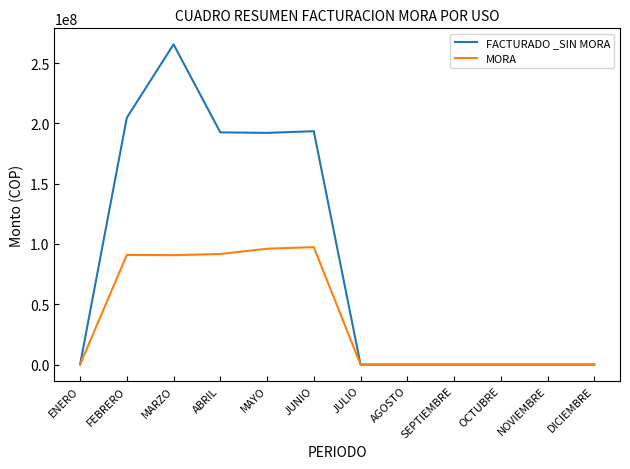

Which series has the largest total across all categories?

FACTURADO _SIN MORA